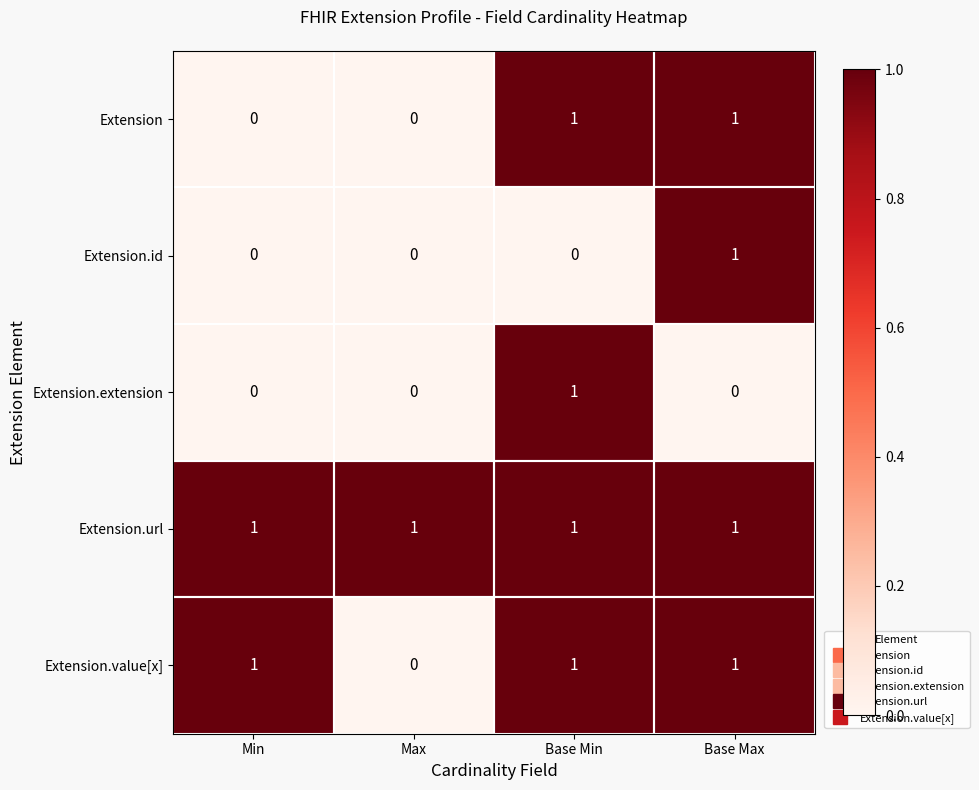

Count the number of data series in this chart.

5